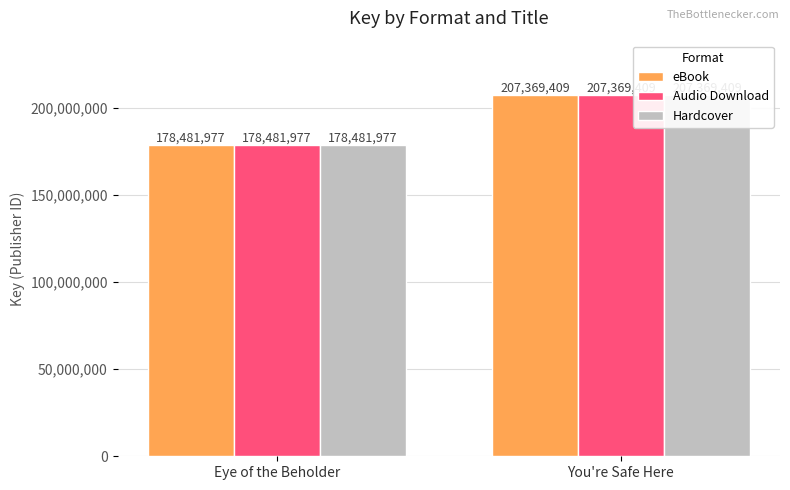

List the series in order of their peak value, highest first.

eBook, Audio Download, Hardcover